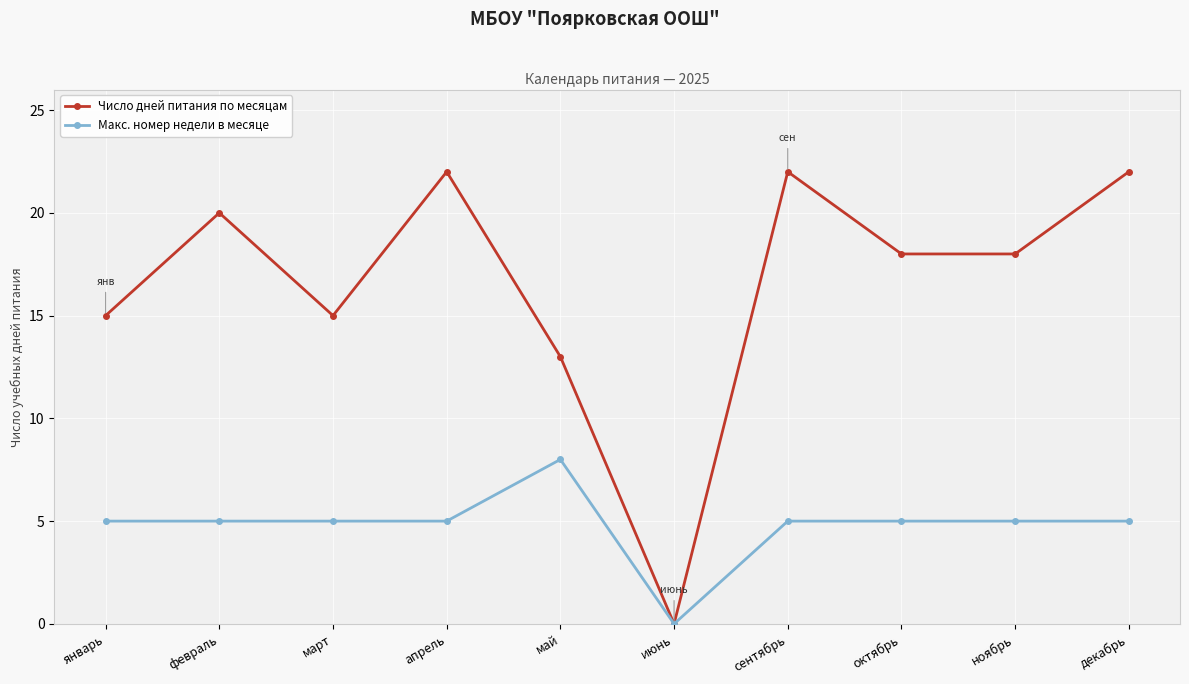

At which label does Число дней питания по месяцам first exceed 18?

февраль